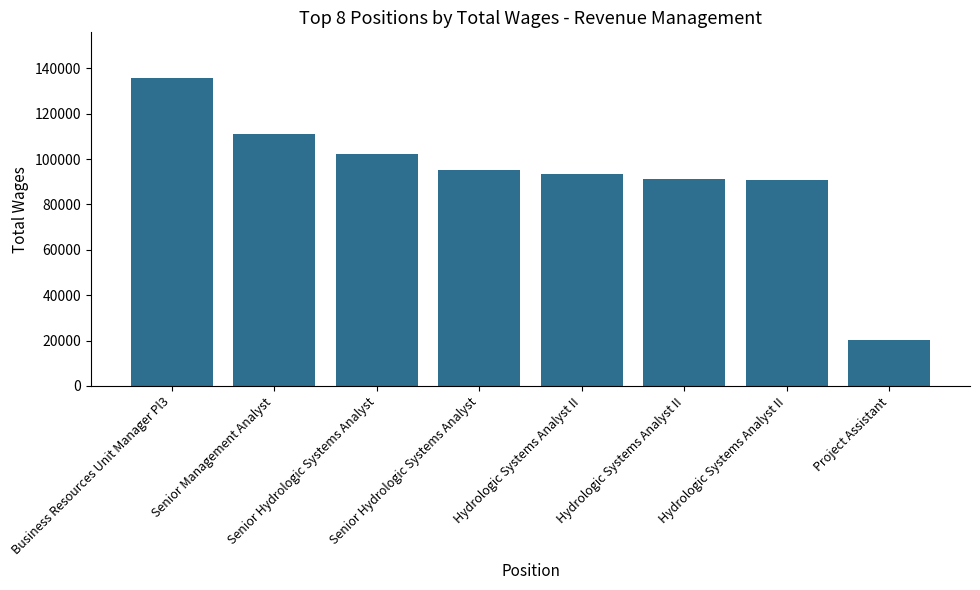

List the labels in order of value, smallest first.

Project Assistant, Hydrologic Systems Analyst II, Hydrologic Systems Analyst II, Hydrologic Systems Analyst II, Senior Hydrologic Systems Analyst, Senior Hydrologic Systems Analyst, Senior Management Analyst, Business Resources Unit Manager Pl3